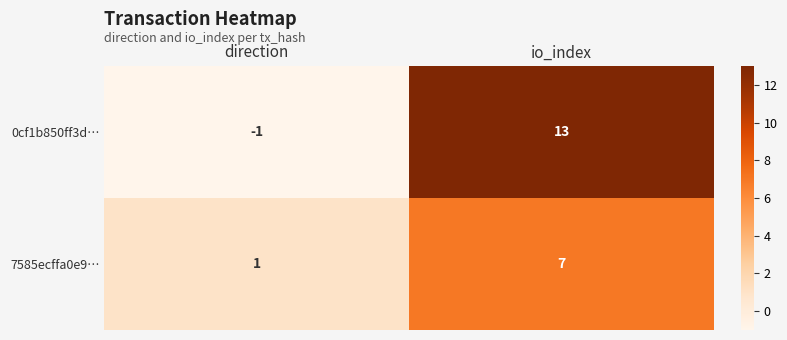

At which category is the sum across all series the highest?

io_index